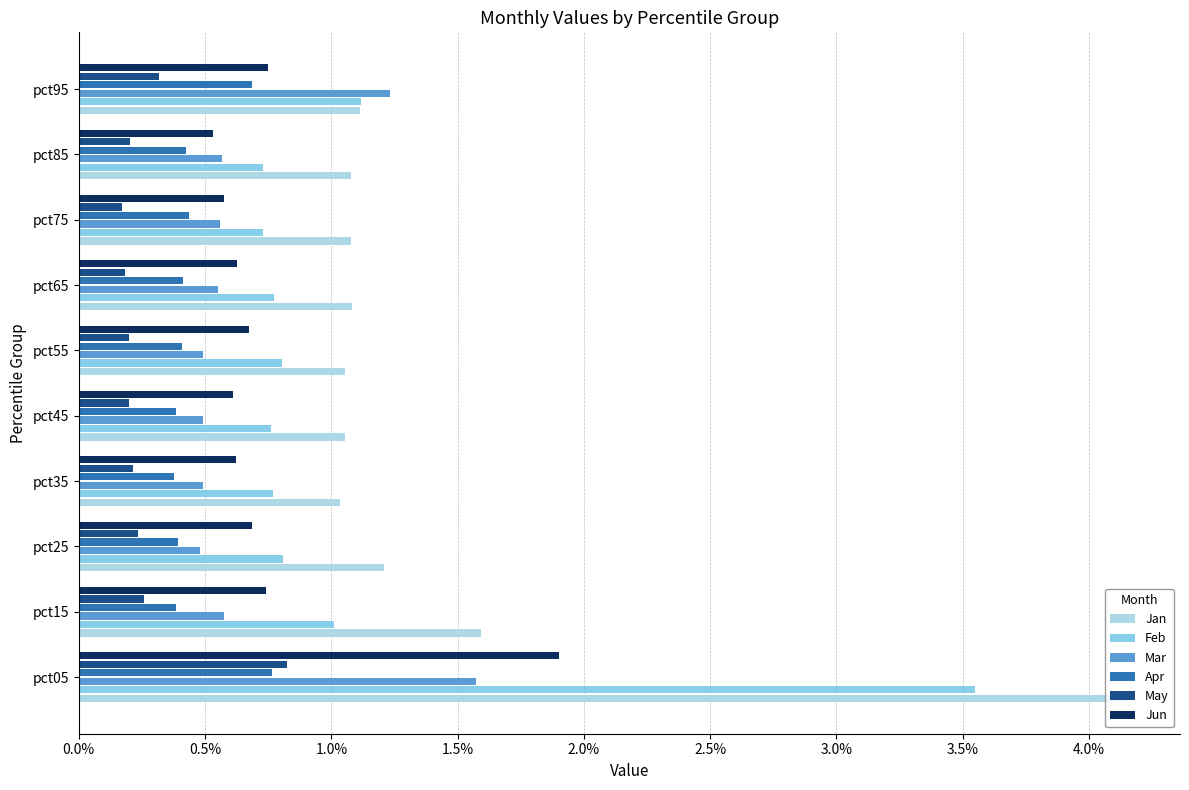

Where is Jan nearest to the value 2?

pct15